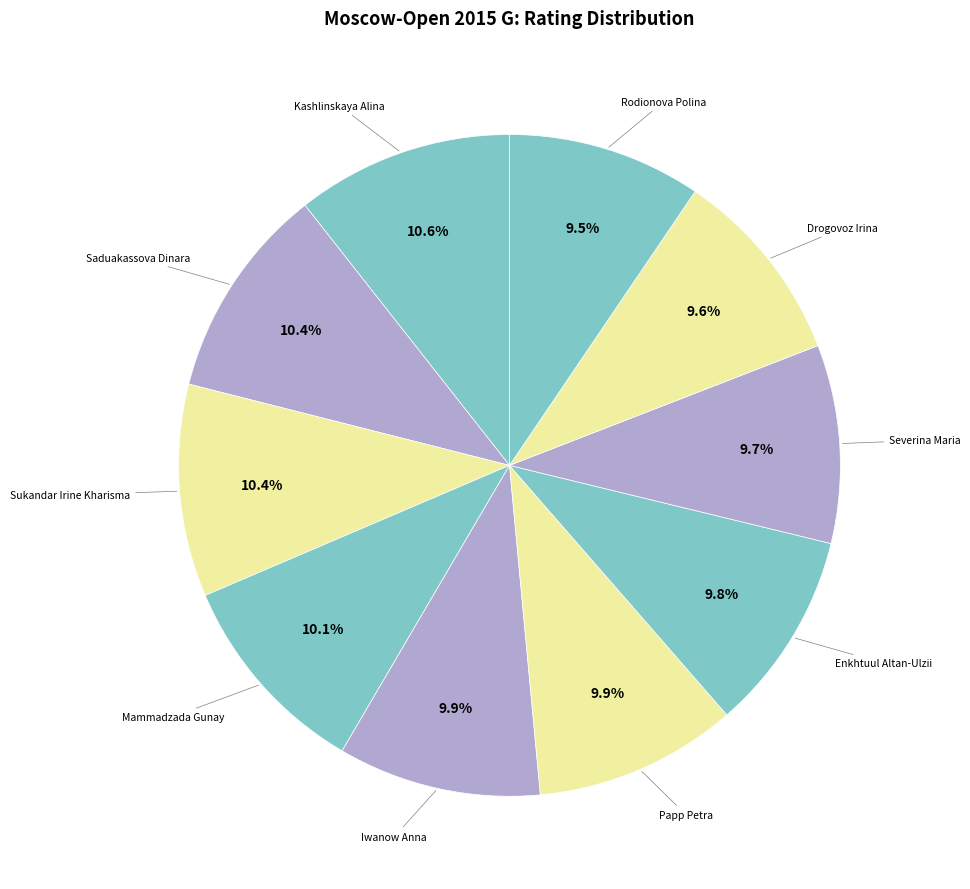

How many segments does this pie chart have?

10